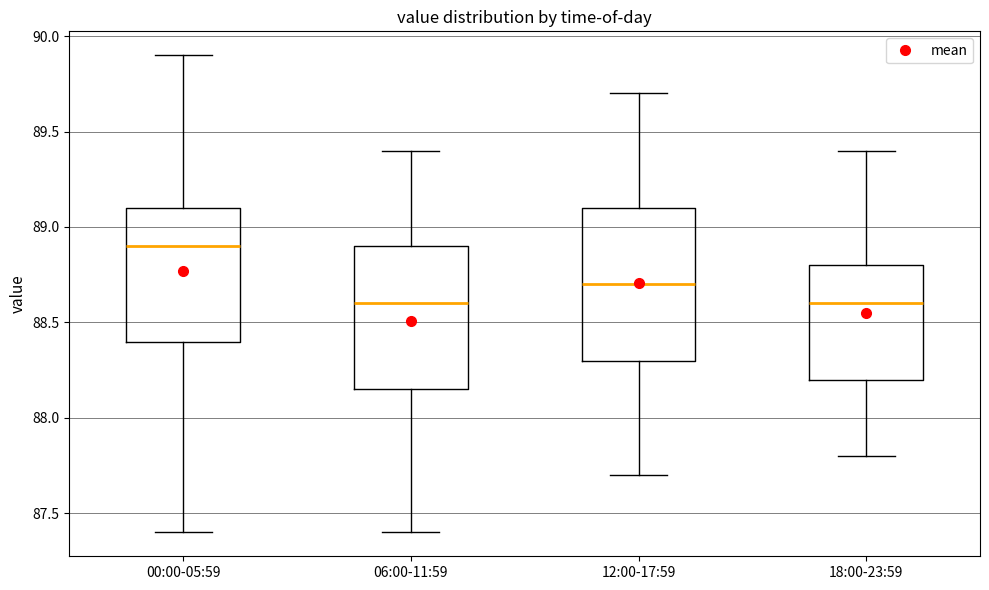

Reading left to right, transcribe this box plot: for each box, give where its median line is, the range the box spans, and where its two whiskers end, as read against the y-axis. The values are not printed on the chart, so give them approximately, as read against the axis.

00:00-05:59: median 88.90, box 88.40 to 89.10, whiskers 87.40 to 89.90
06:00-11:59: median 88.60, box 88.15 to 88.90, whiskers 87.40 to 89.40
12:00-17:59: median 88.70, box 88.30 to 89.10, whiskers 87.70 to 89.70
18:00-23:59: median 88.60, box 88.20 to 88.80, whiskers 87.80 to 89.40